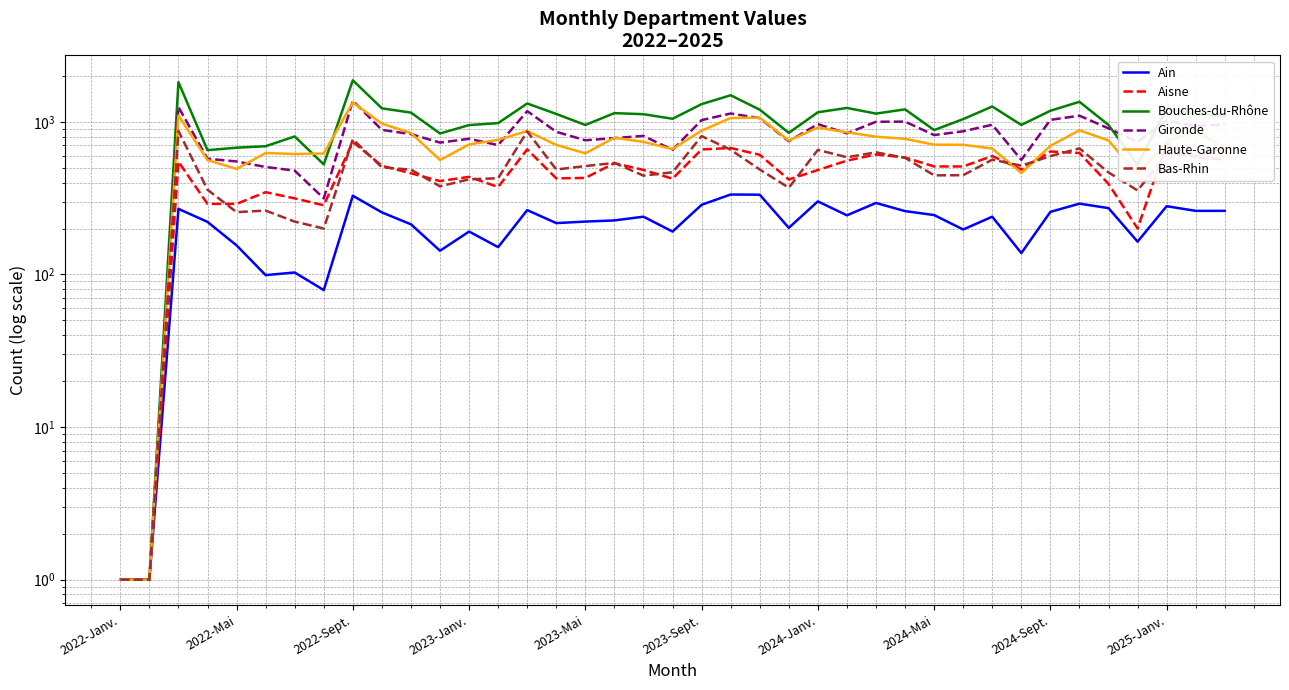

What is the sum of all Bouches-du-Rhône values?

40061